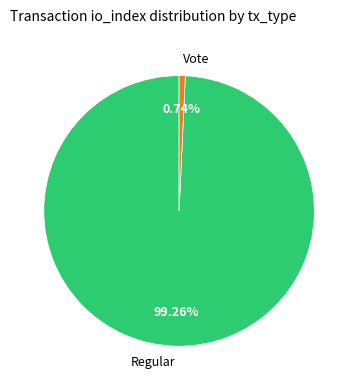

Which slice is the largest?

Regular